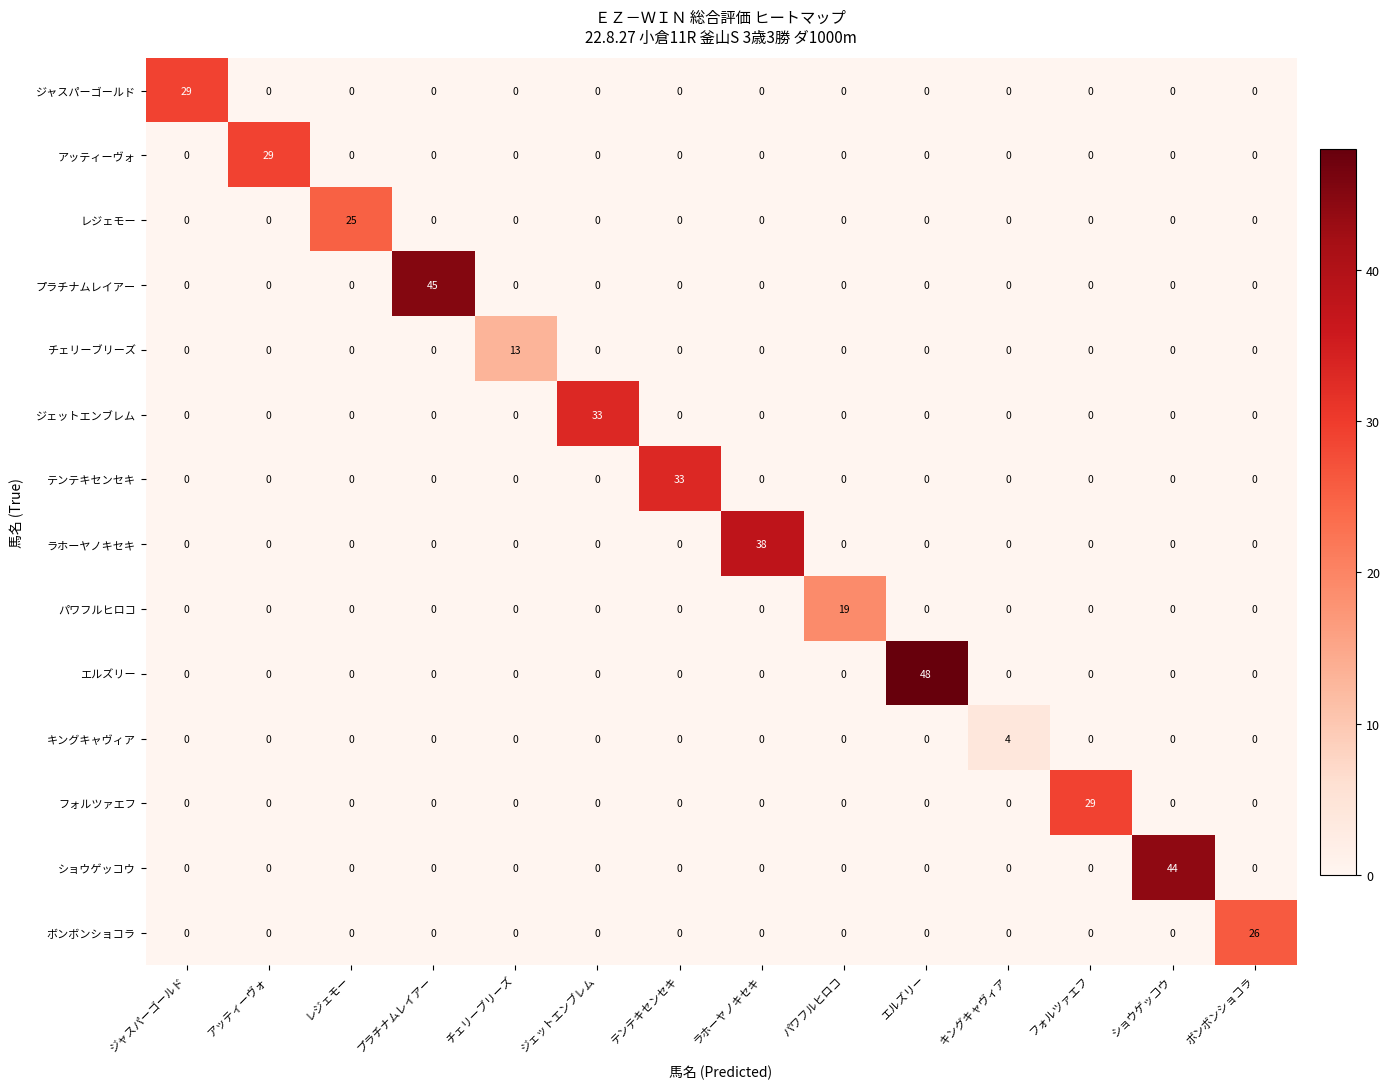

What is the maximum value for テンテキセンセキ?

33